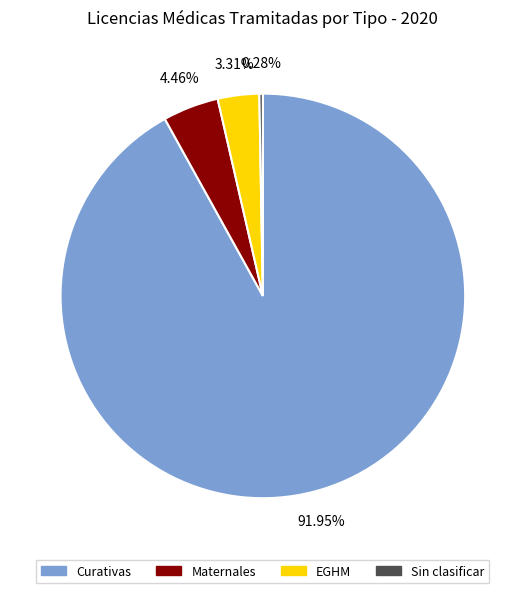

How many slices are in this pie chart?

4